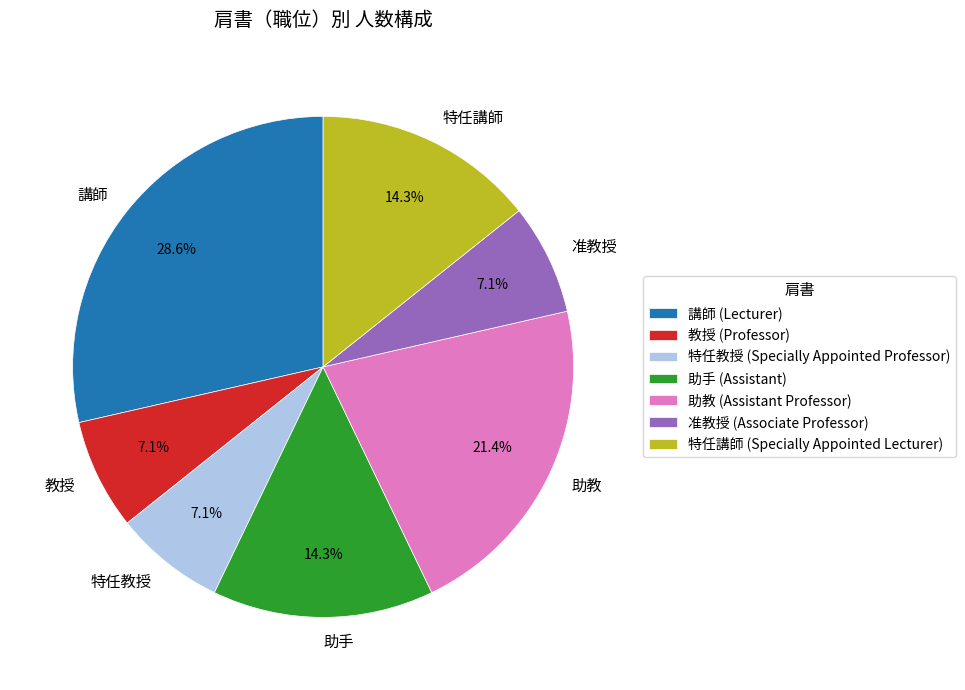

Does any single category account for the majority?

No